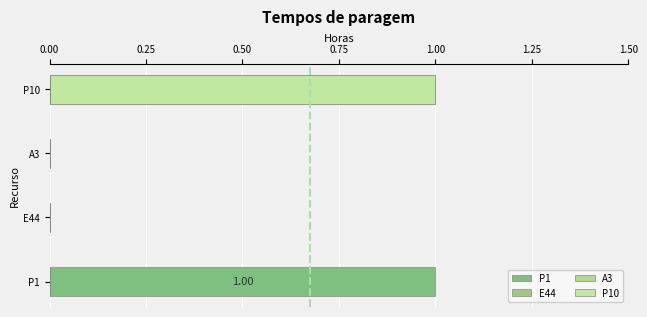

What is the total value across all series at 0.50?

0.9